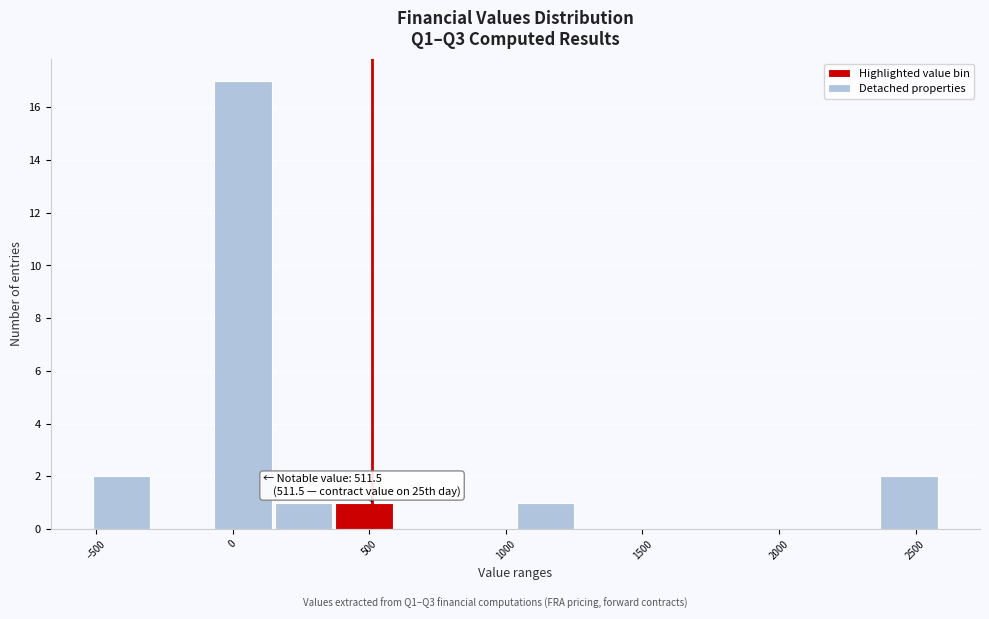

Which range on the x-axis has the tallest bar?

-50 to 150